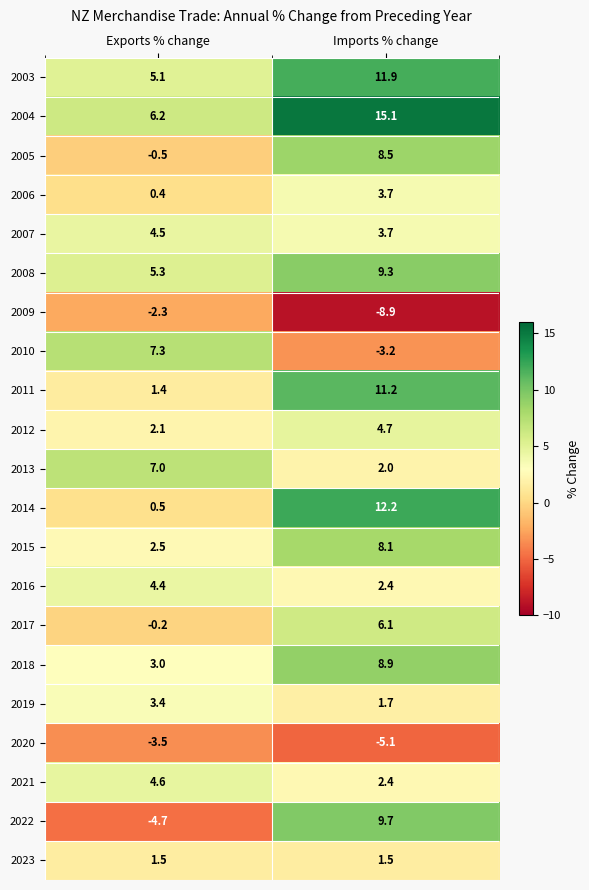

At which label does 2009 reach its minimum?

Imports % change